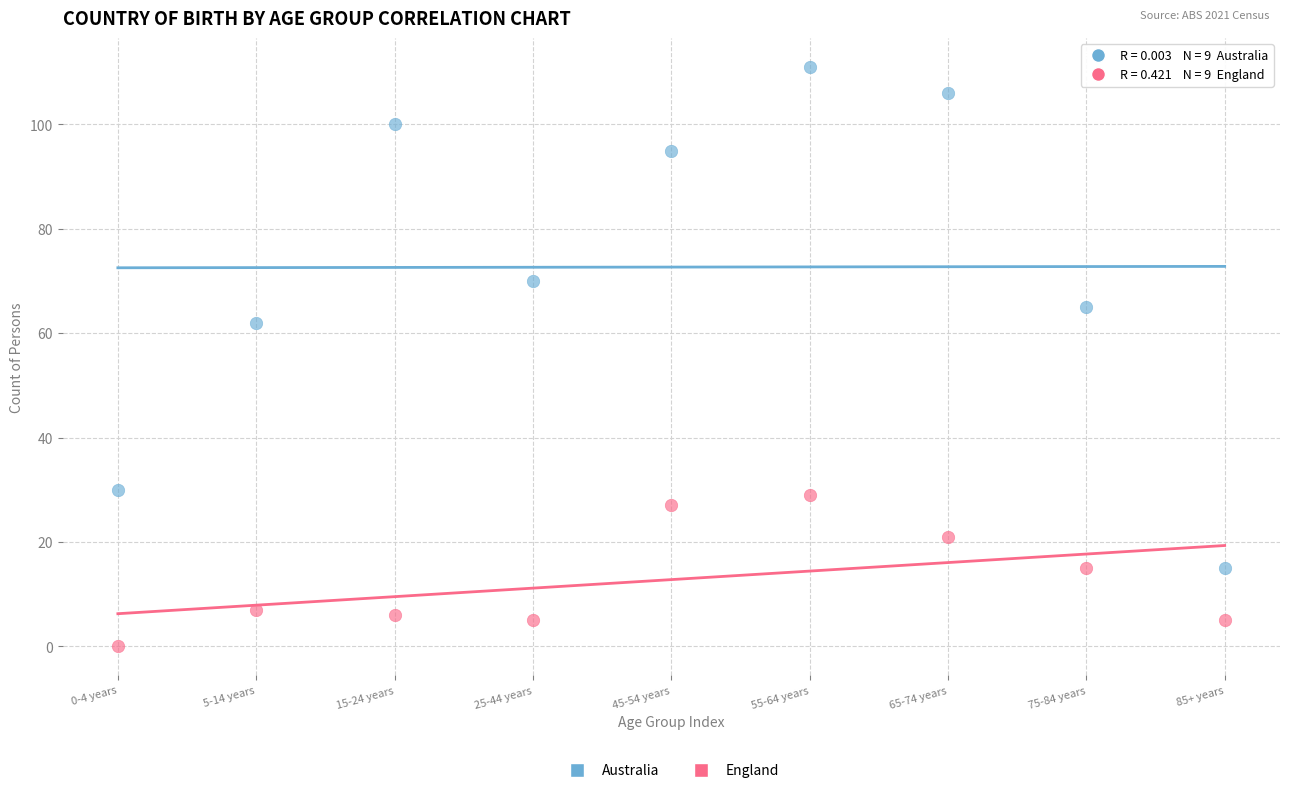

Across all series, what Y value is closest to 55?

62